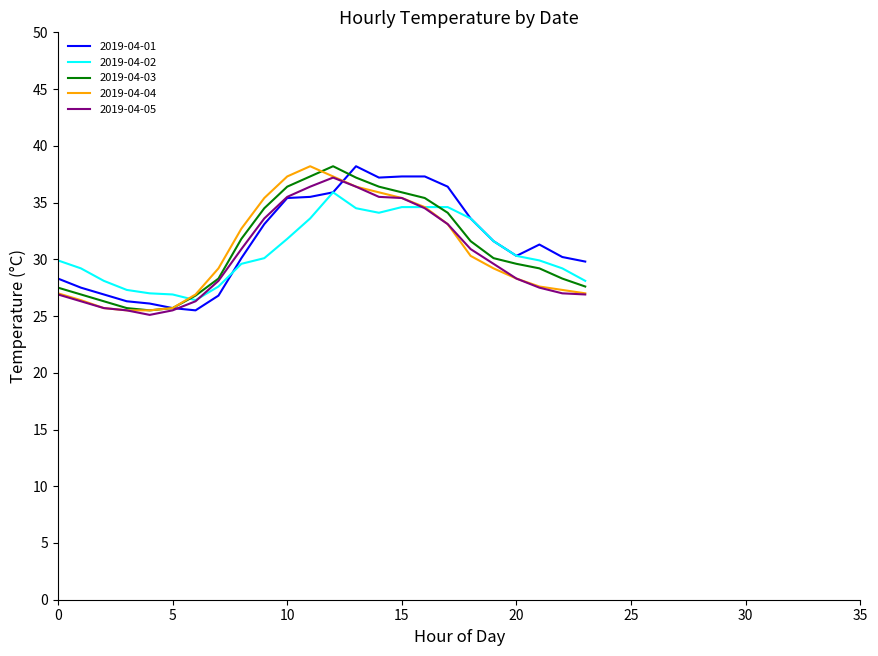

What is the maximum value shown in the chart?

38.2